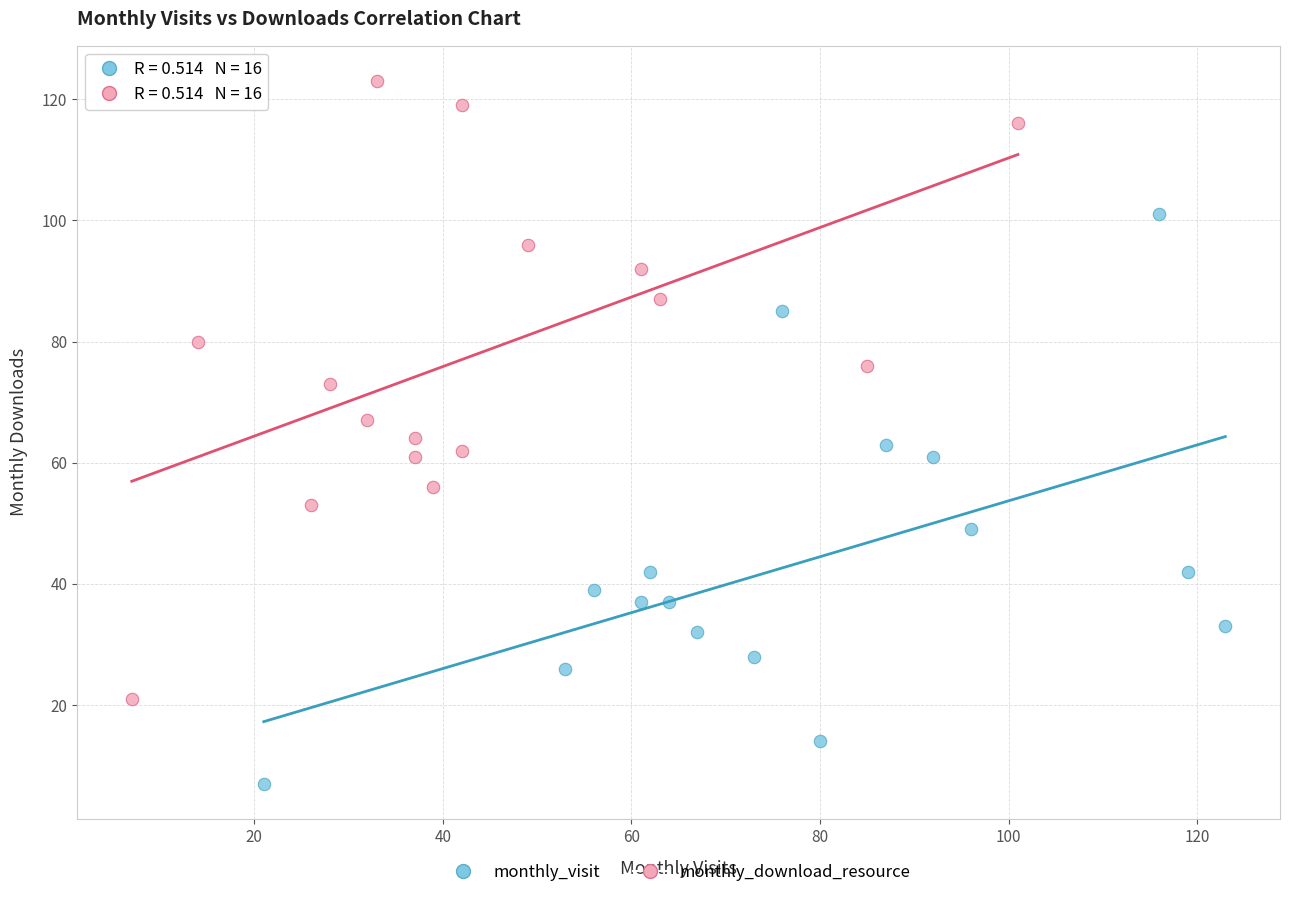

Which series has the largest Y range (max minus min)?

monthly_download_resource